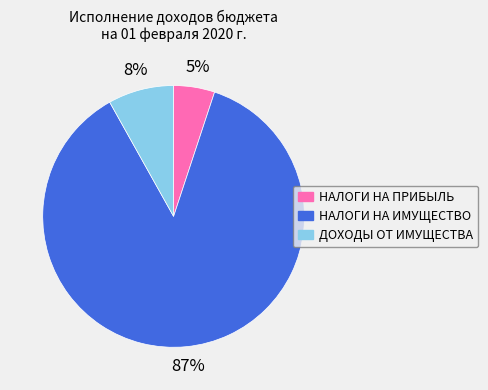

What percentage is the ДОХОДЫ ОТ ИМУЩЕСТВА slice, to the nearest percent?

8%